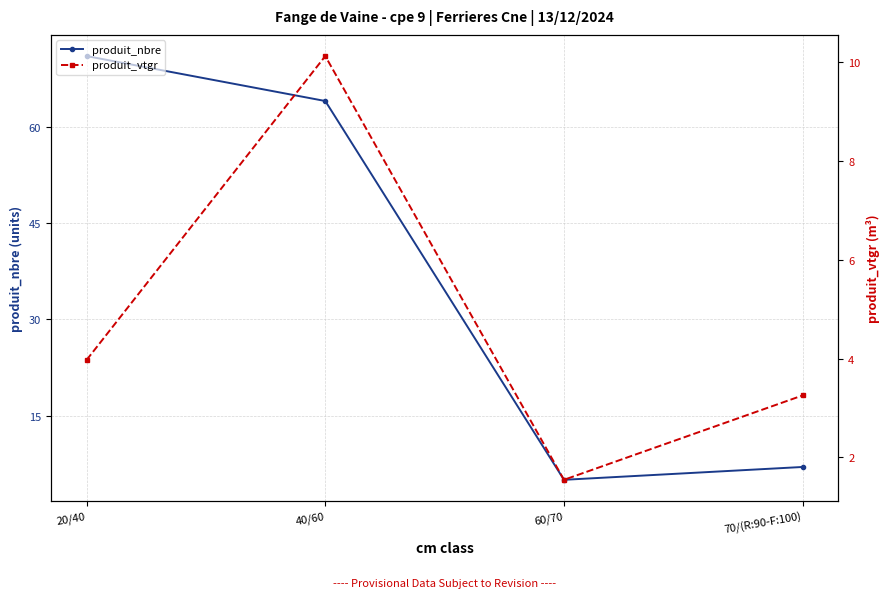

Is it true that produit_vtgr equals 2.7 at 60/70?

False